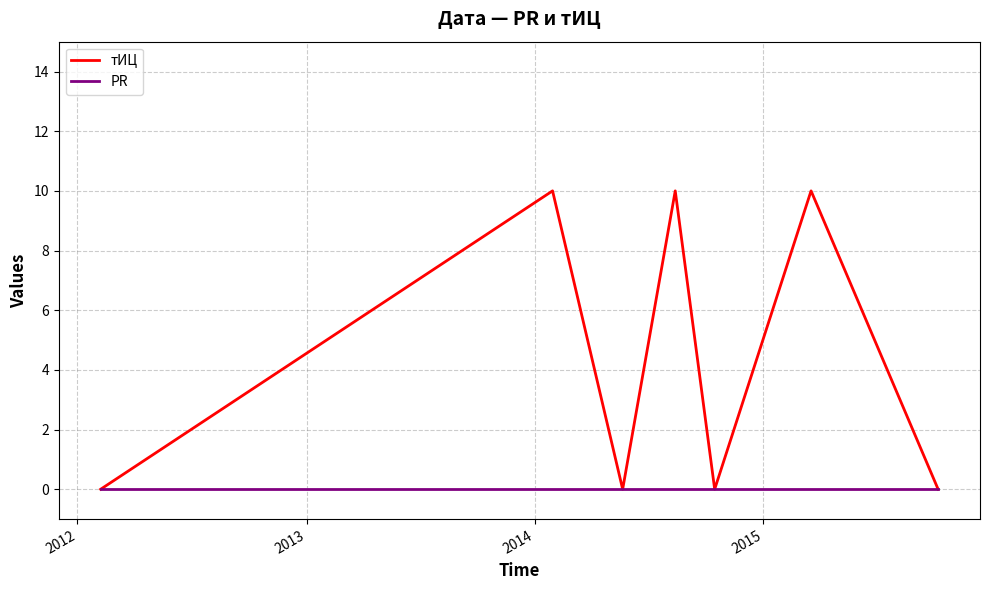

How many lines are shown in the chart?

2